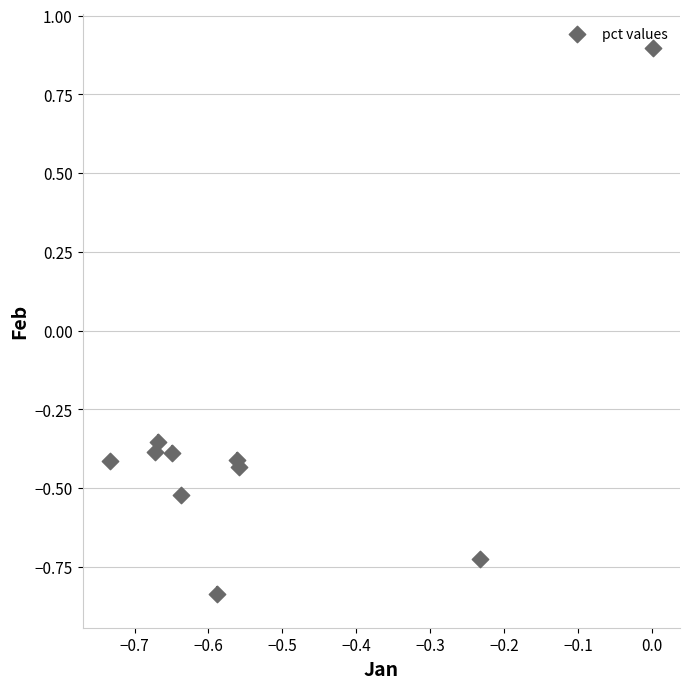

What is the range of X values (max minus min)?

0.7